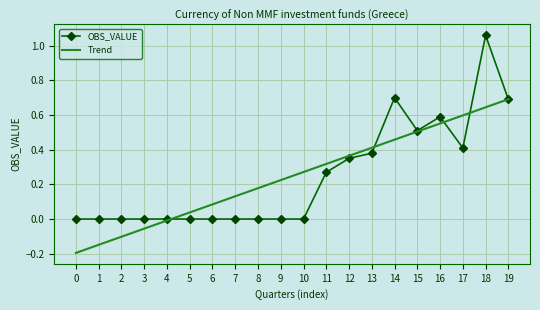

What is the total value across all series at 12?

0.7